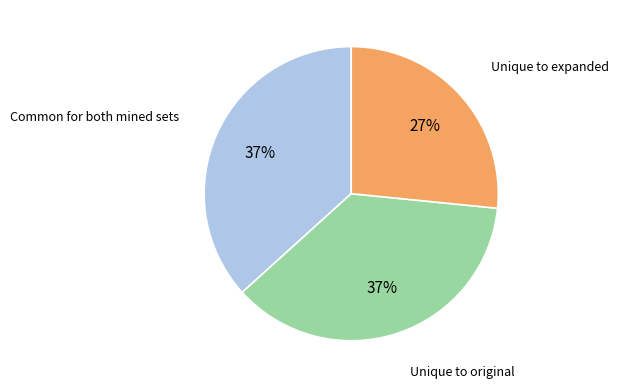

Is there any slice that represents more than half of the pie?

No